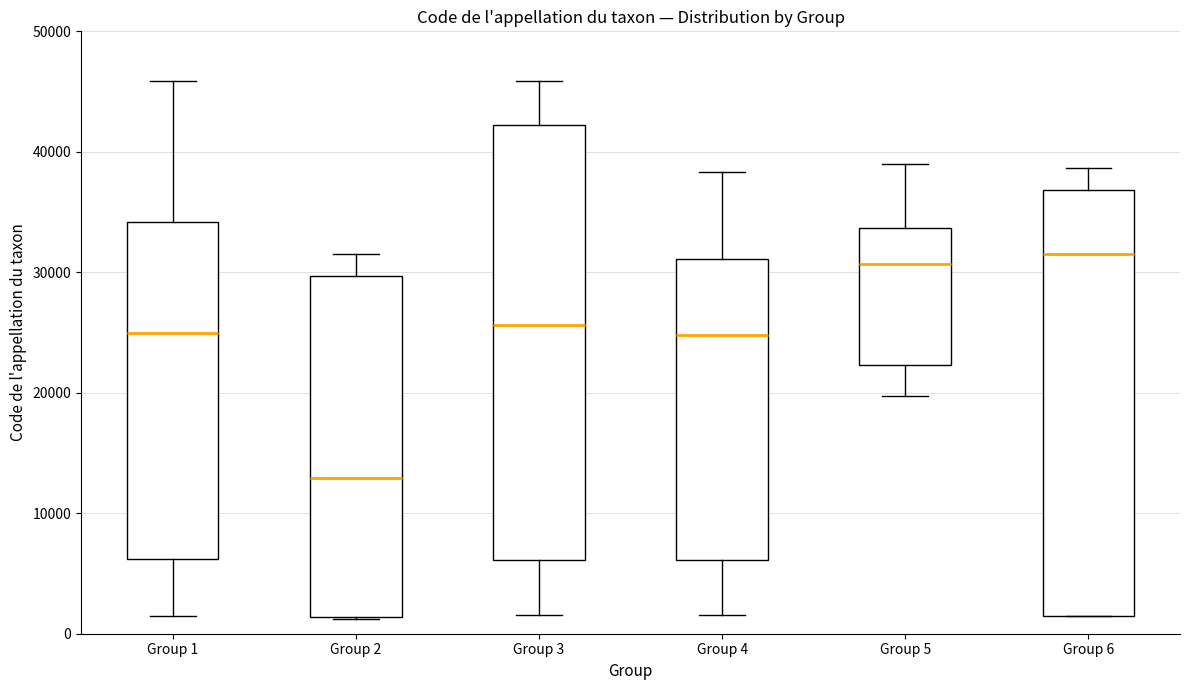

Where does the upper whisker of the box for Group 4 end on the y-axis? The values are not printed on the chart, so give them approximately, as read against the axis.

38000